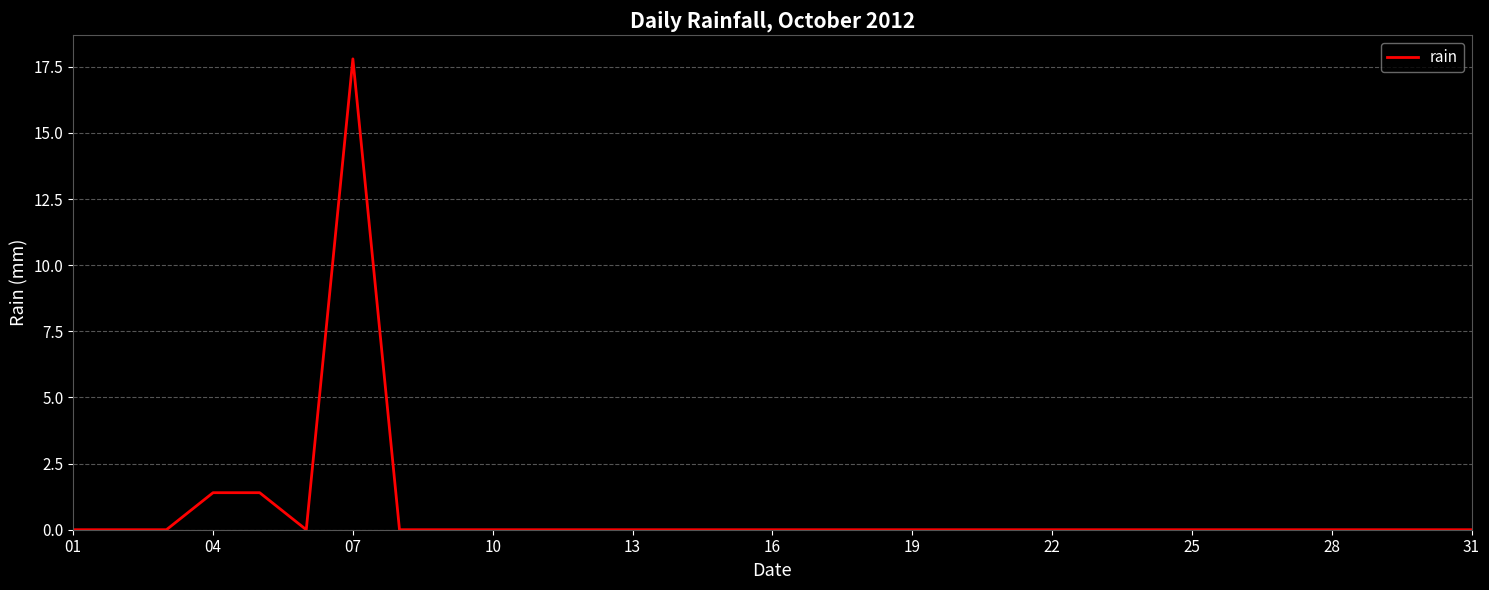

Does the chart have visible grid lines?

Yes